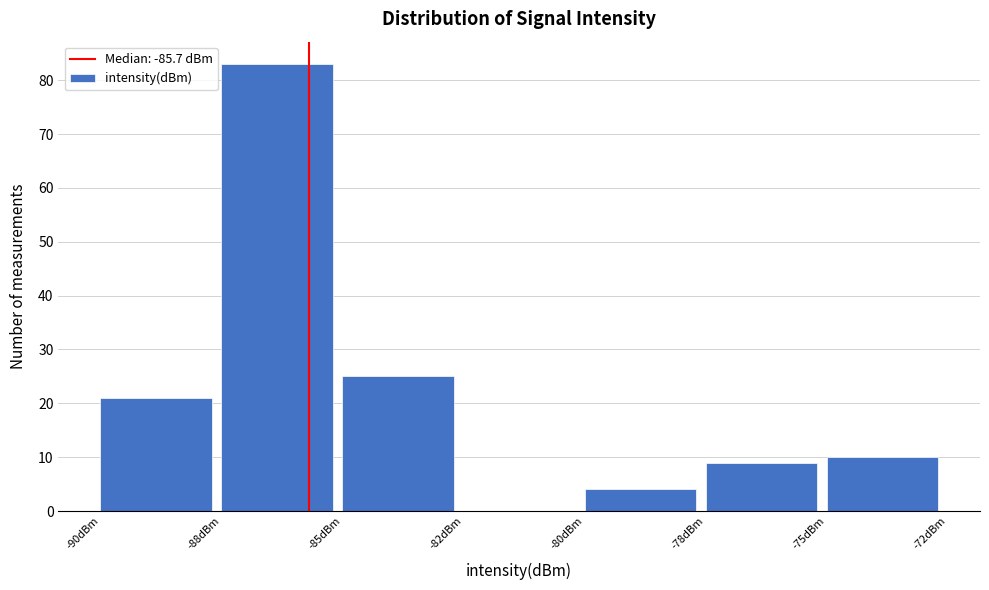

What is the sum of the values at -82dBm and -88dBm?

83